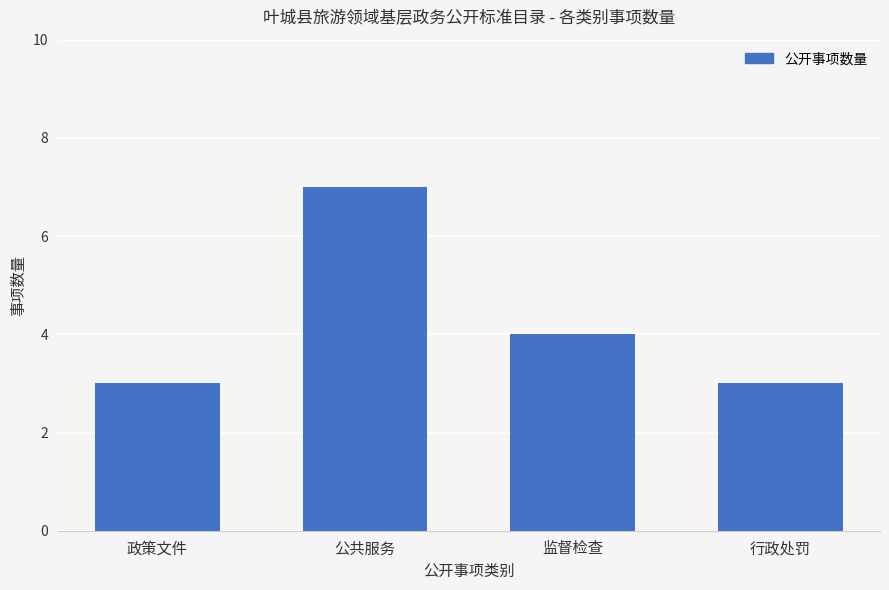

What is the minimum value shown in the chart?

3